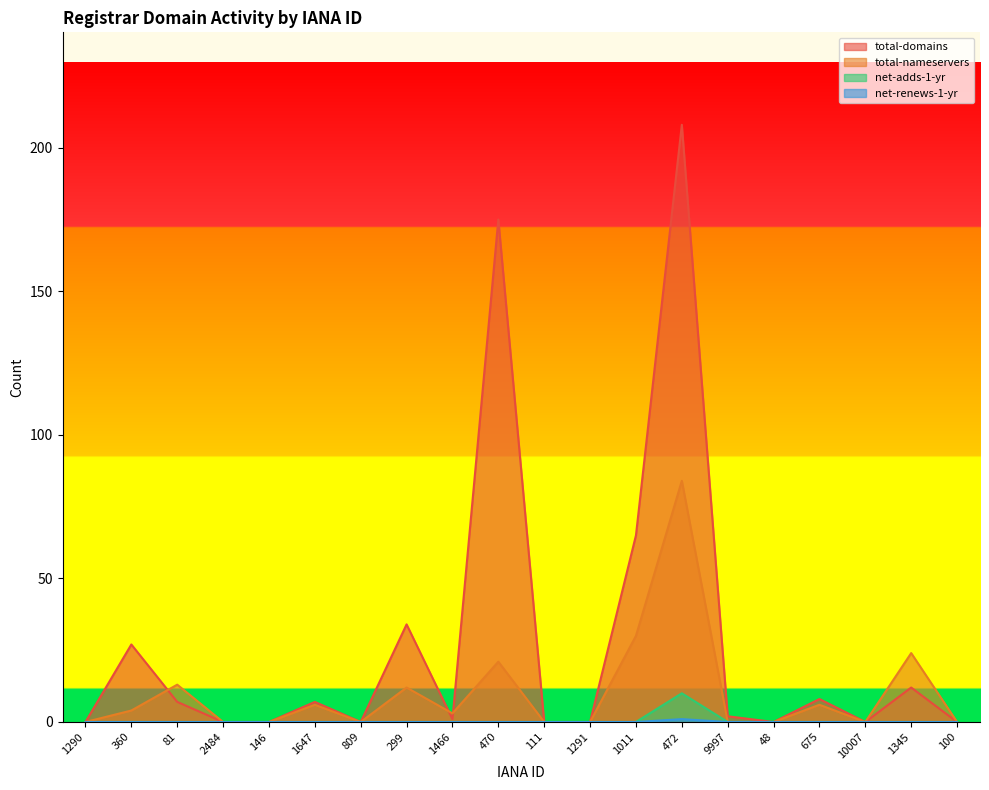

Is it true that net-adds-1-yr equals 0 at 81?

True